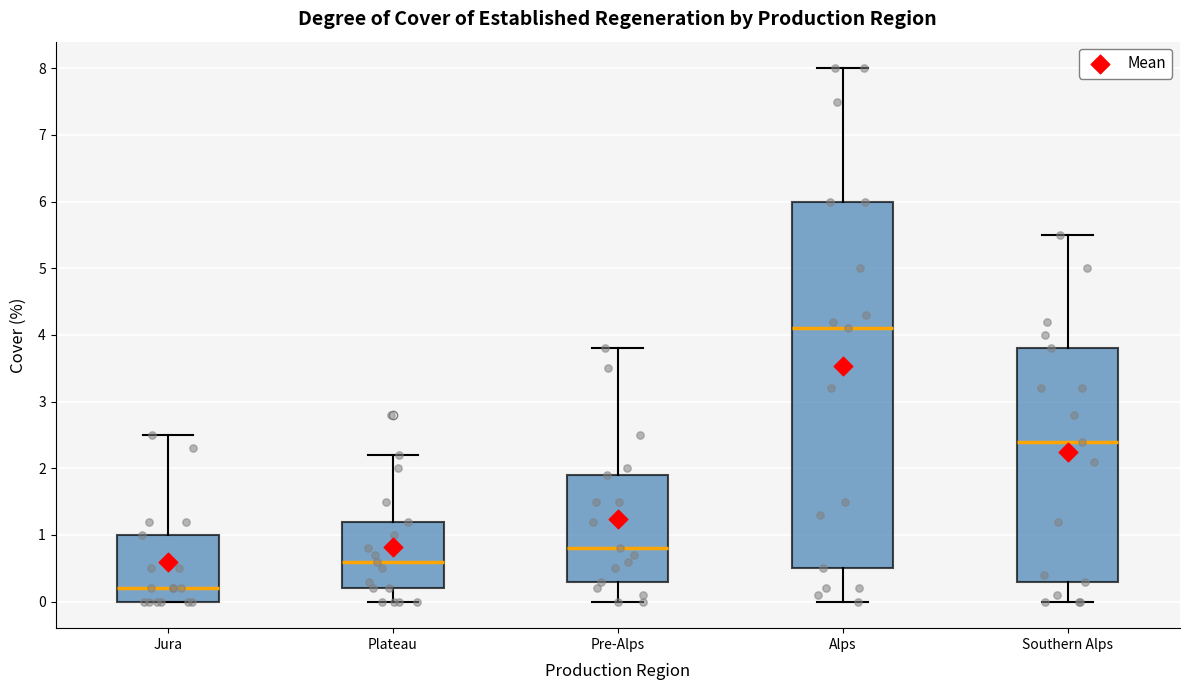

Reading left to right, transcribe this box plot: for each box, give where its median line is, the range the box spans, and where its two whiskers end, as read against the y-axis. The values are not printed on the chart, so give them approximately, as read against the axis.

Jura: median 0.2, box 0.0 to 1.0, whiskers 0.0 to 2.5
Plateau: median 0.6, box 0.2 to 1.2, whiskers 0.0 to 2.2
Pre-Alps: median 0.8, box 0.3 to 1.9, whiskers 0.0 to 3.8
Alps: median 4.1, box 0.5 to 6.0, whiskers 0.0 to 8.0
Southern Alps: median 2.4, box 0.3 to 3.8, whiskers 0.0 to 5.5